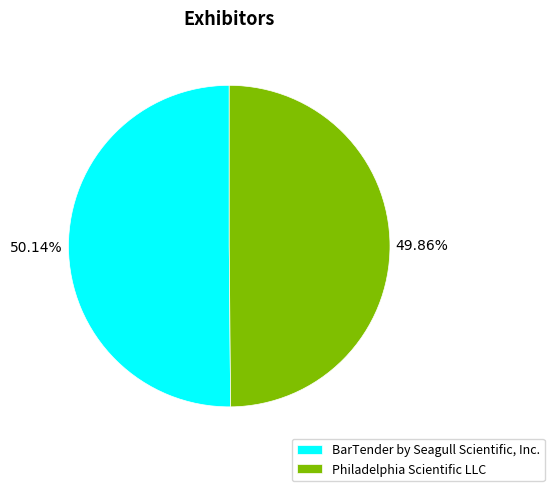

Approximately how many times larger is the value at Philadelphia Scientific LLC compared to BarTender by Seagull Scientific, Inc.?

1.0